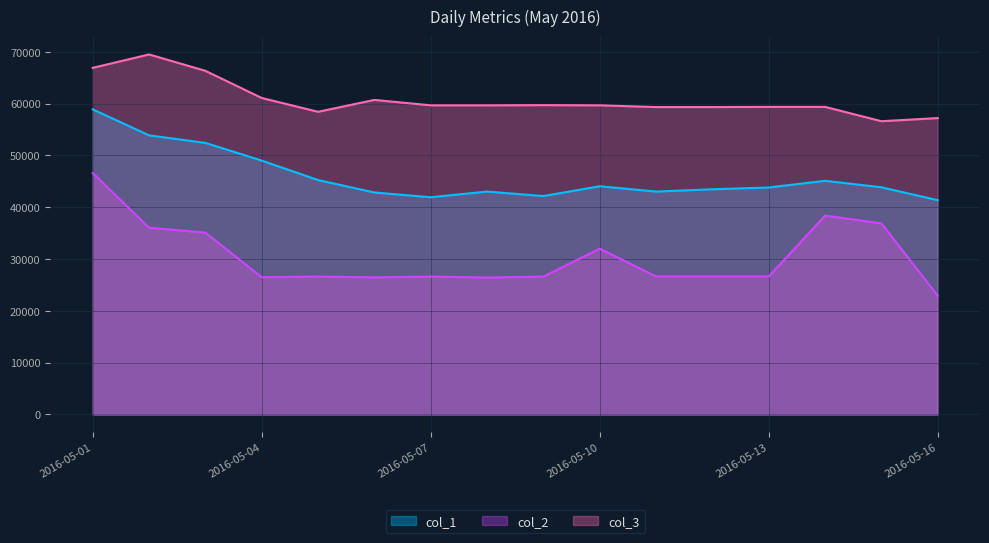

Read the col_3 value at 2016-05-12.

59353